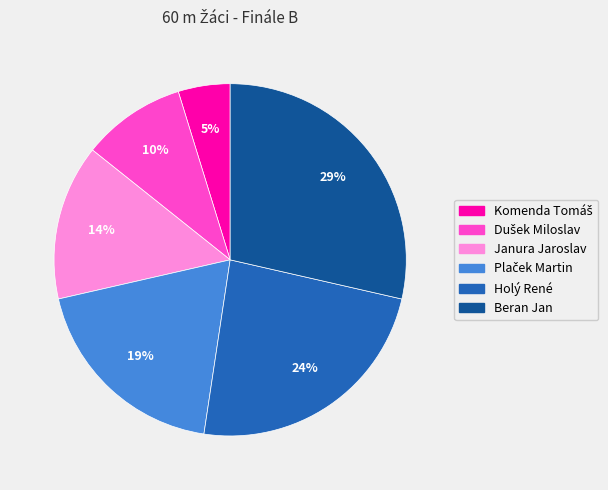

True or false: Holý René accounts for 24% of the total.

True